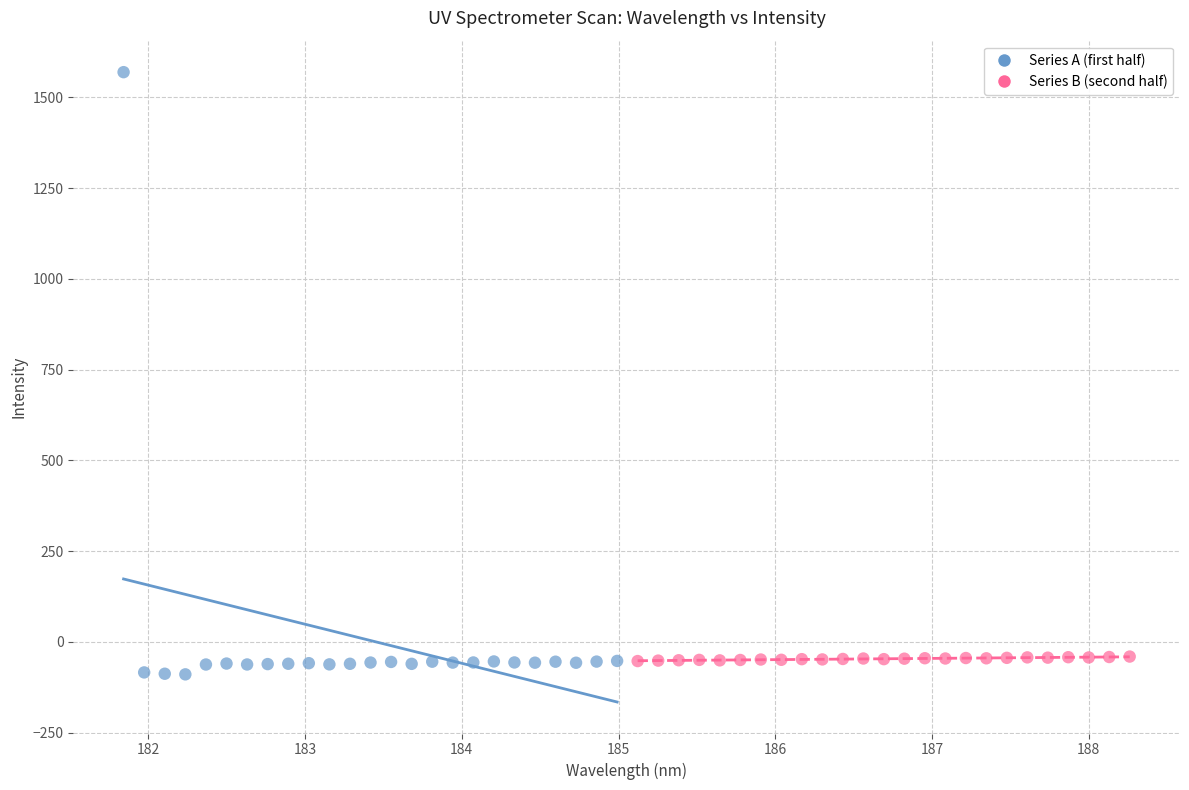

Which series reaches the maximum Y coordinate?

Series A (first half)